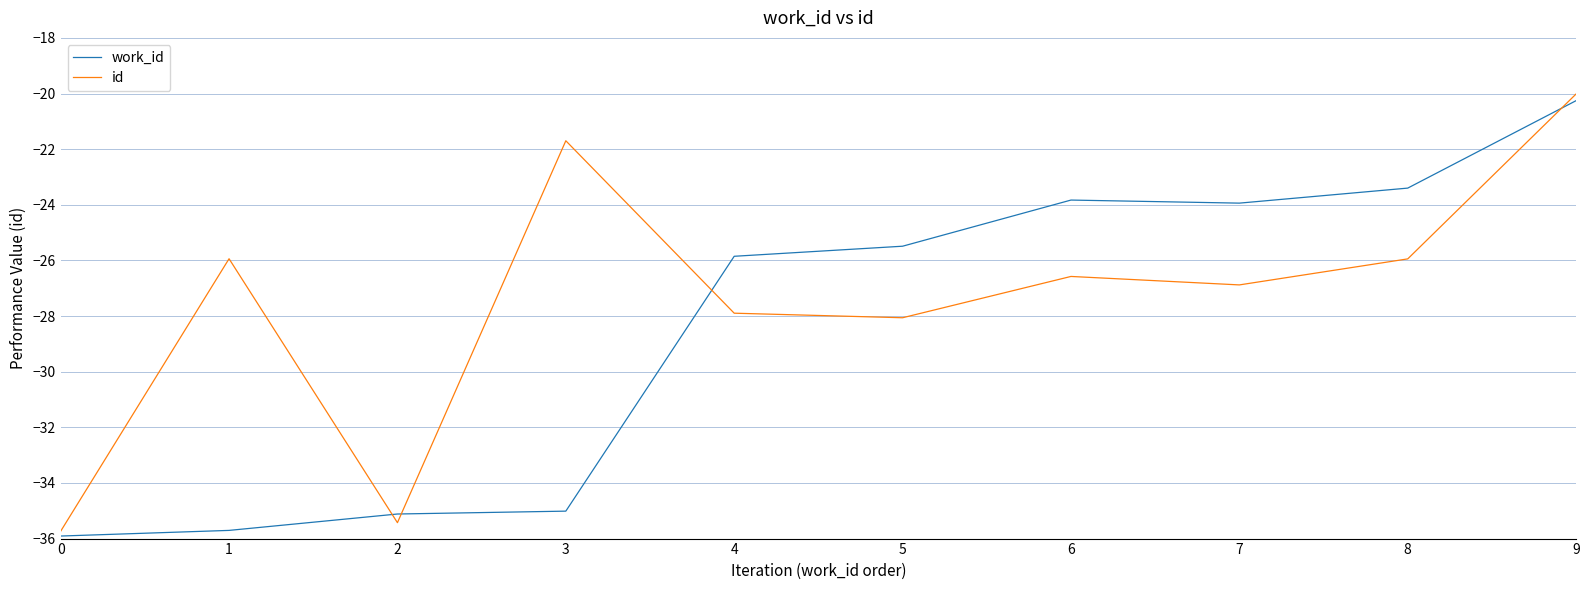

Rank the series at 1 from lowest to highest value.

work_id, id